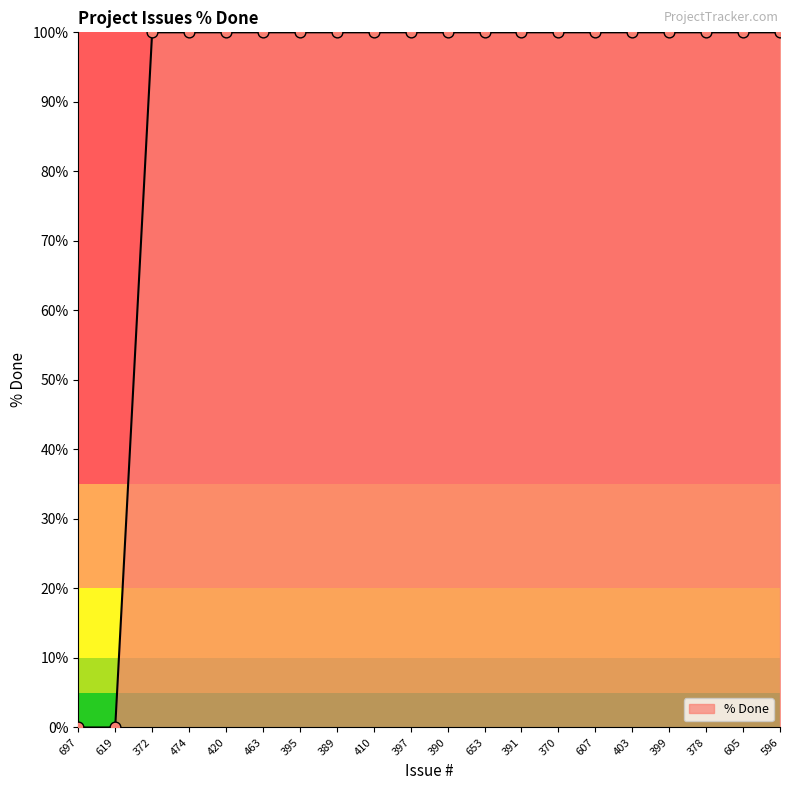

What is the ratio of the value at 397 to the value at 395?

1.0